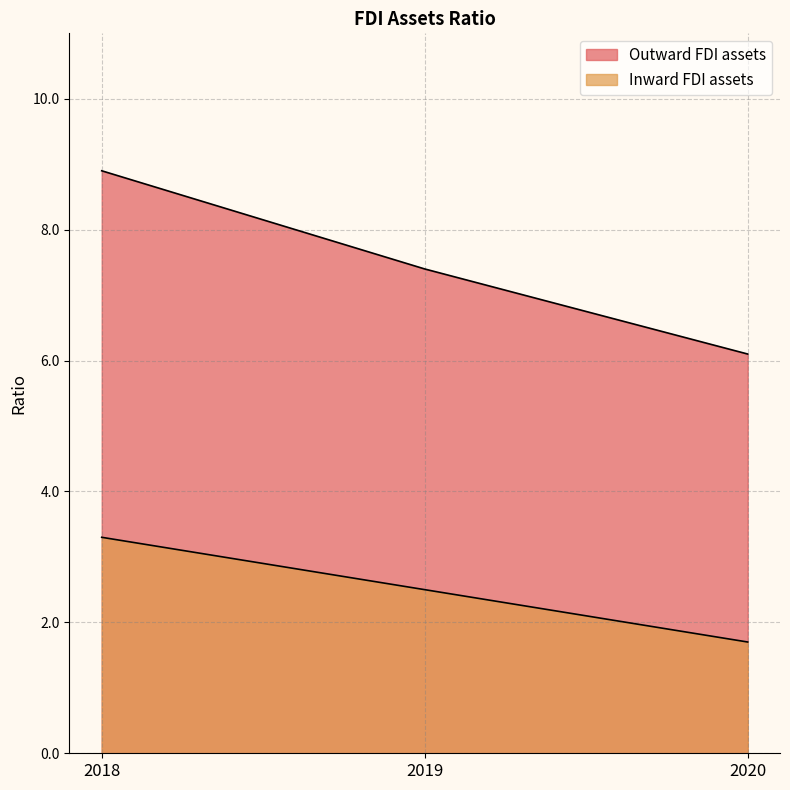

List the labels in order of Outward FDI assets value, largest first.

2018, 2019, 2020